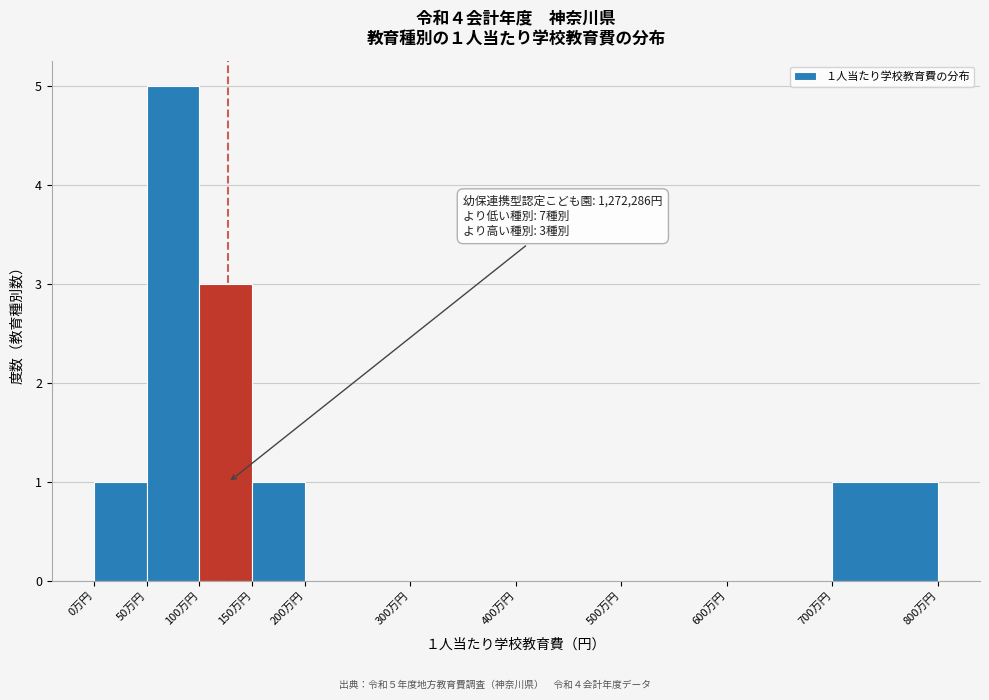

Reading left to right, extract all data points from this chart.

0万円=1	50万円=5	100万円=3	150万円=1	200万円=0	300万円=0	400万円=0	500万円=0	600万円=0	700万円=1